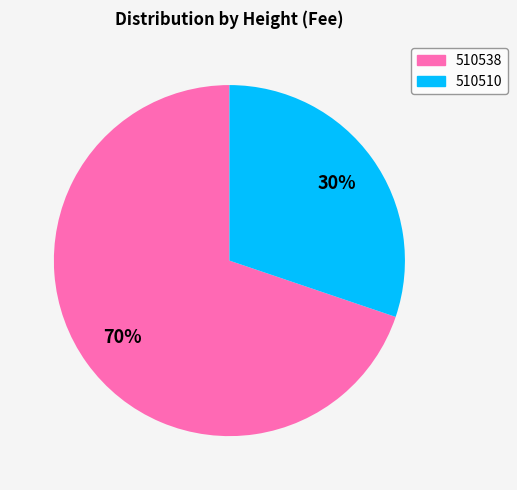

To the nearest percent, what is the difference between the 510538 and 510510 slice percentages?

40%